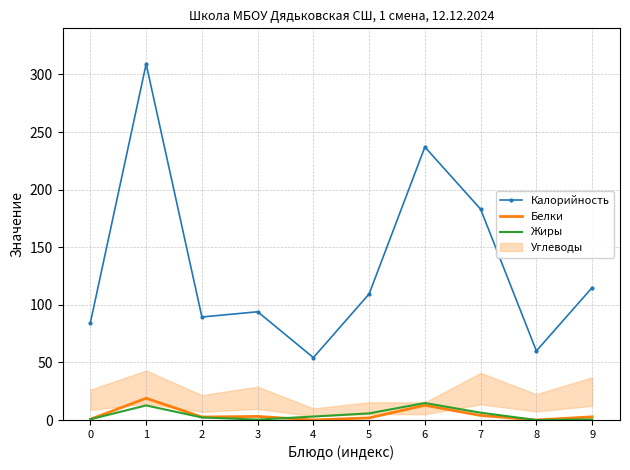

What is the difference between the Белки values at 3 and 8?

3.1